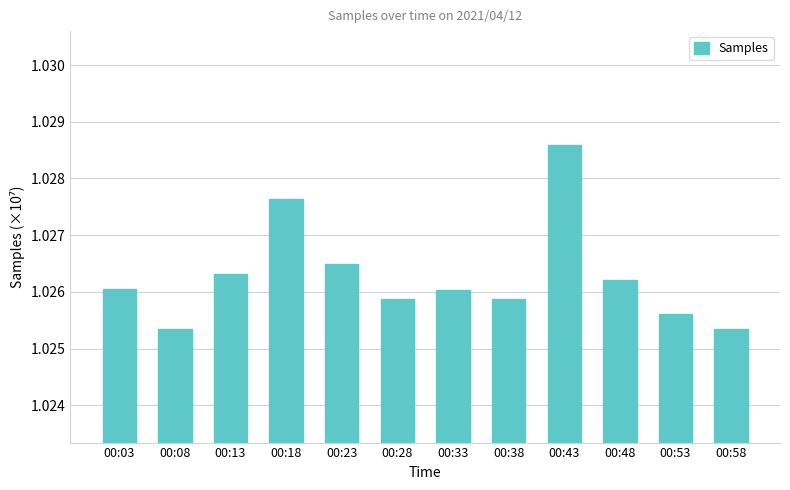

How many values are between 1 and 2?

12